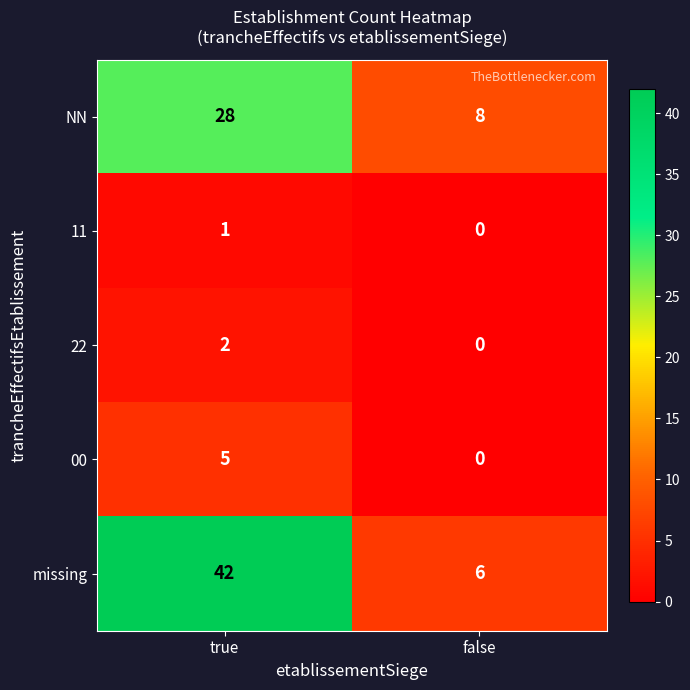

What is the sum of the 00 values at false and true?

5